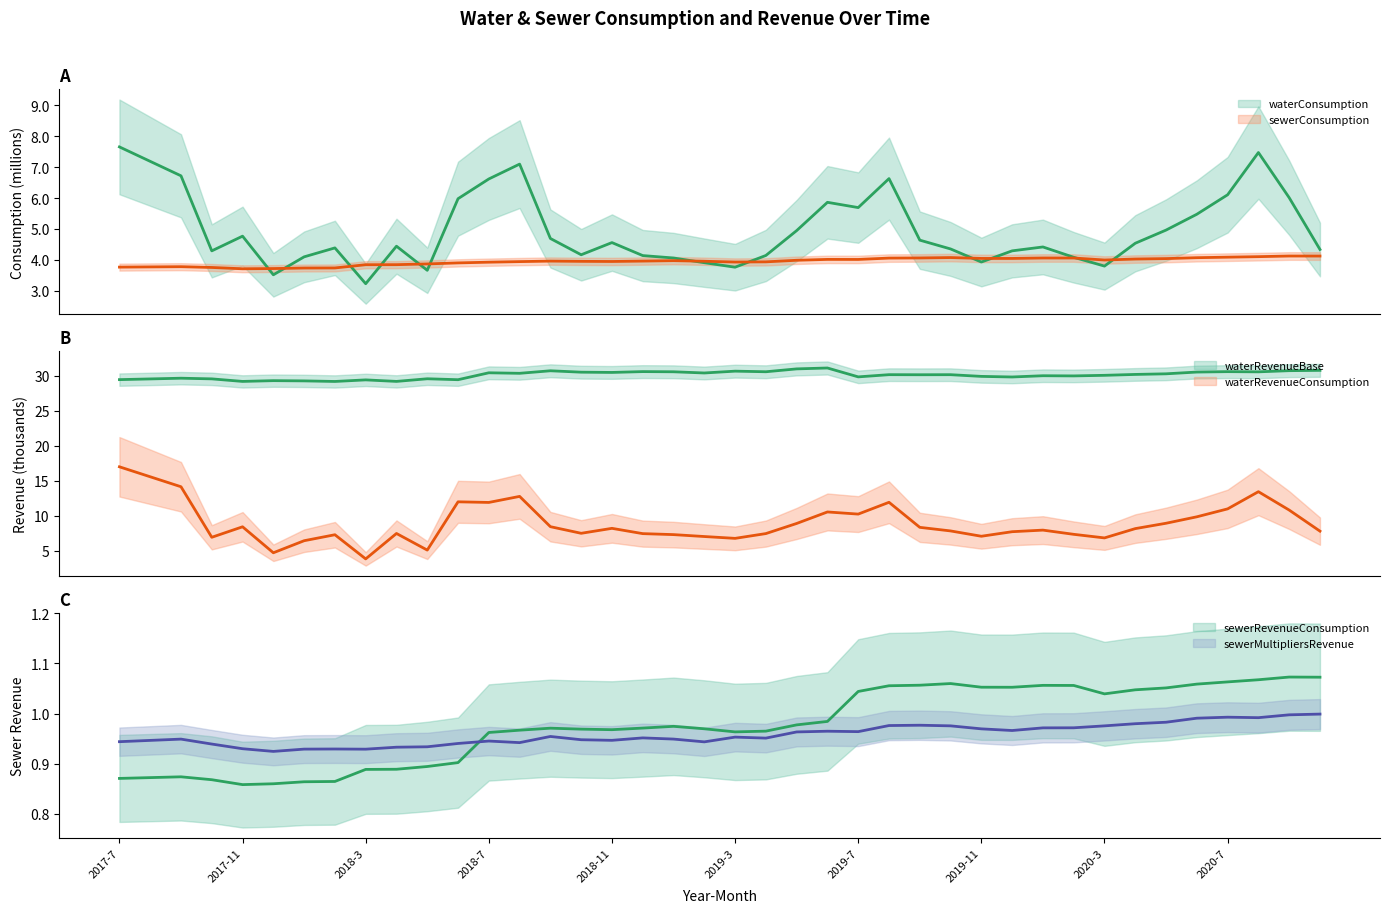

At how many categories does at least one series exceed 6?

40